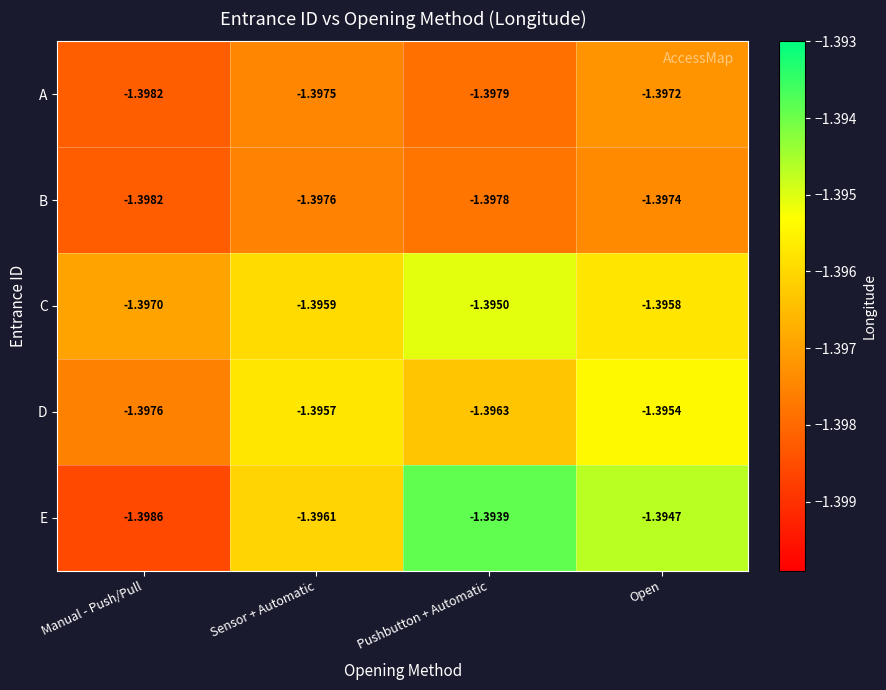

What is the total value across all series at Sensor + Automatic?

-7.0